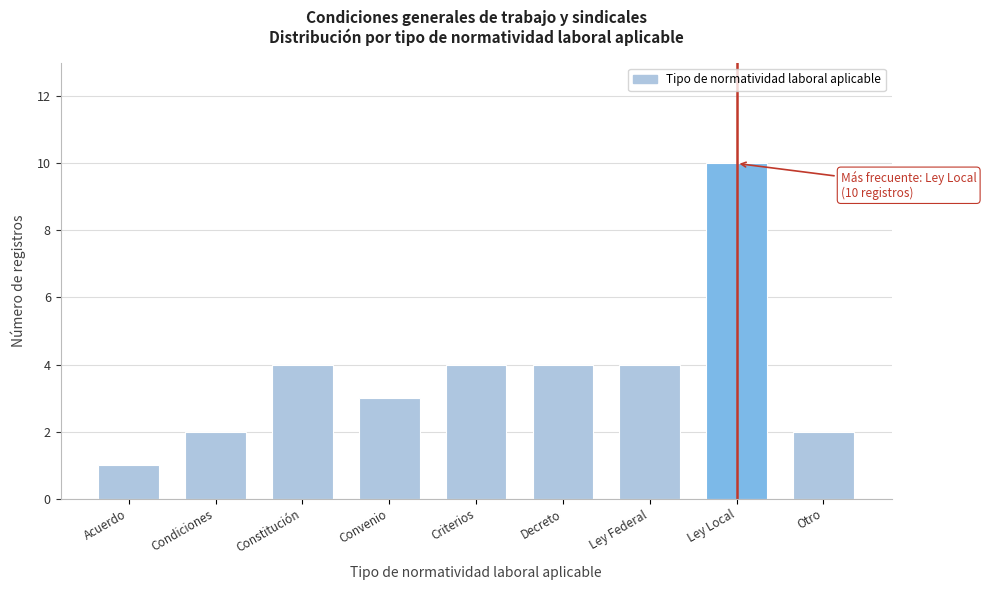

Reading left to right, what are all the values shown in this chart?

1	2	4	3	4	4	4	10	2